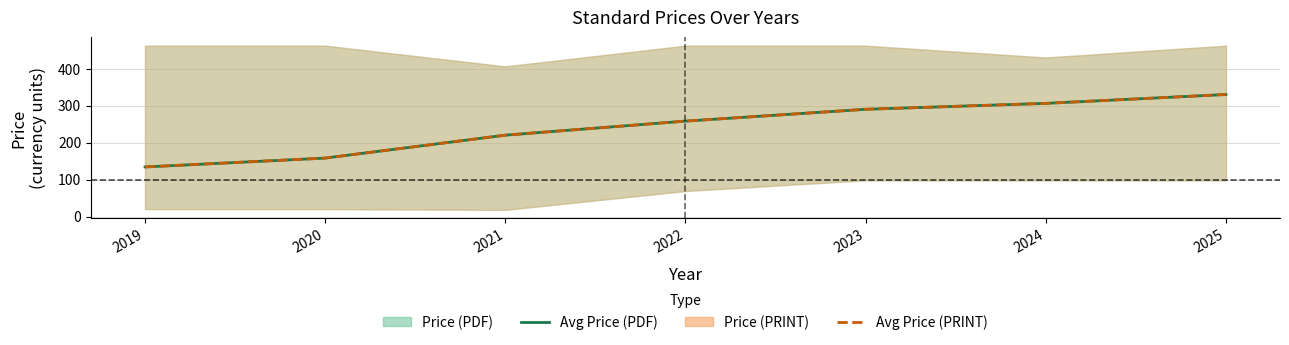

What is the average value of the Avg Price (PDF) series?

242